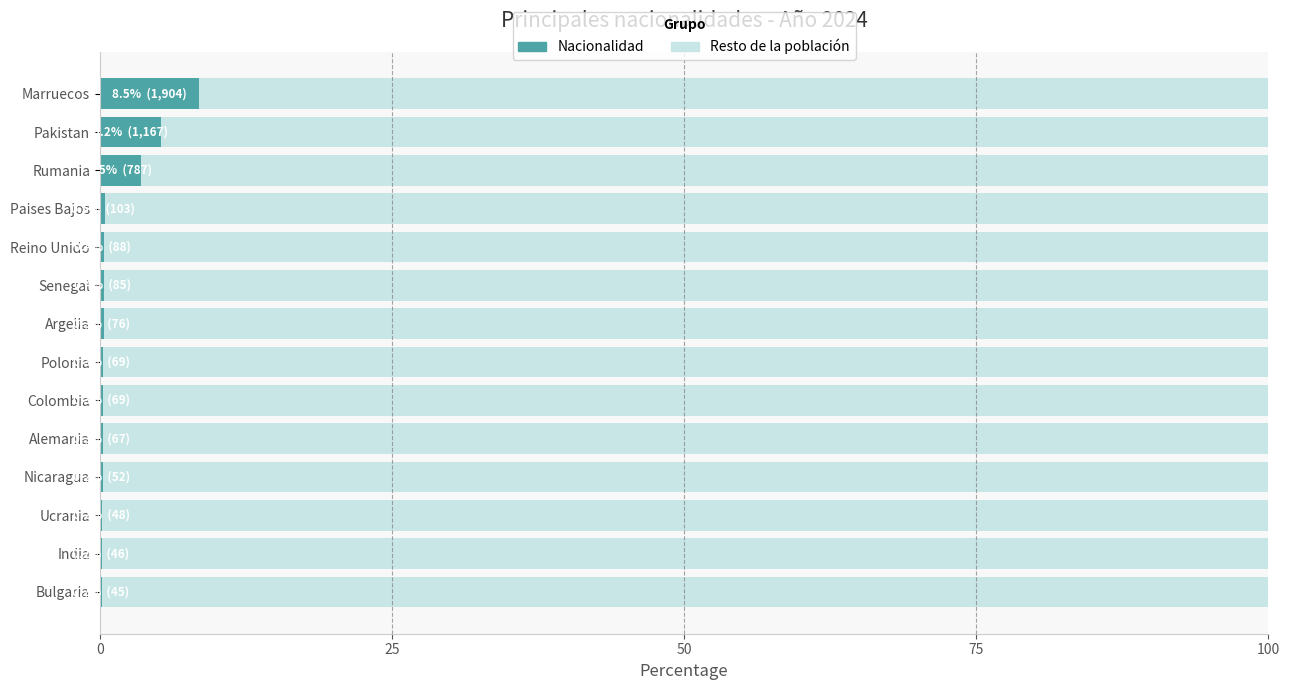

What is the total value across all series at Rumania?

100.0